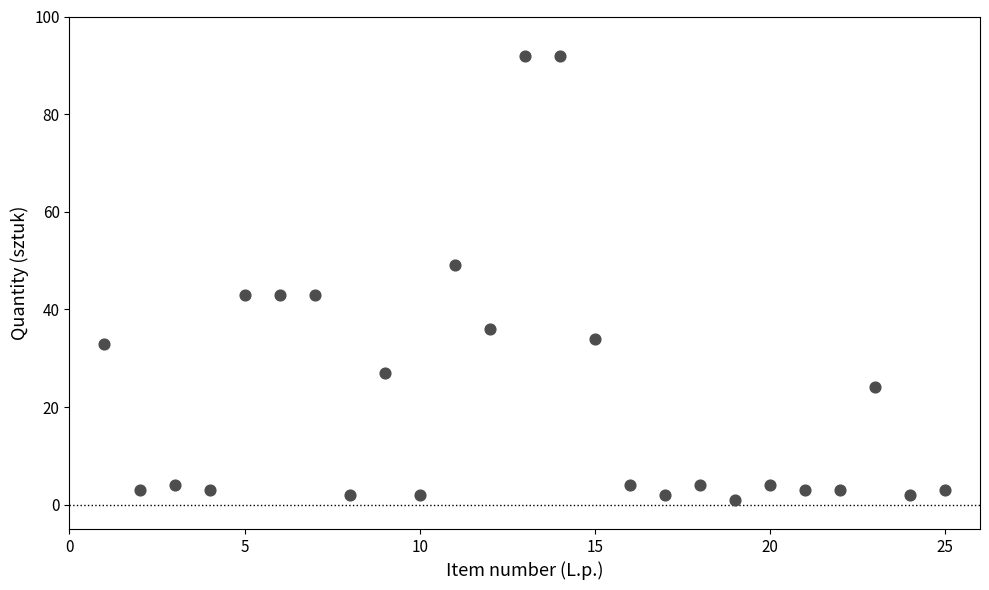

What is the range of Y values (max minus min)?

91